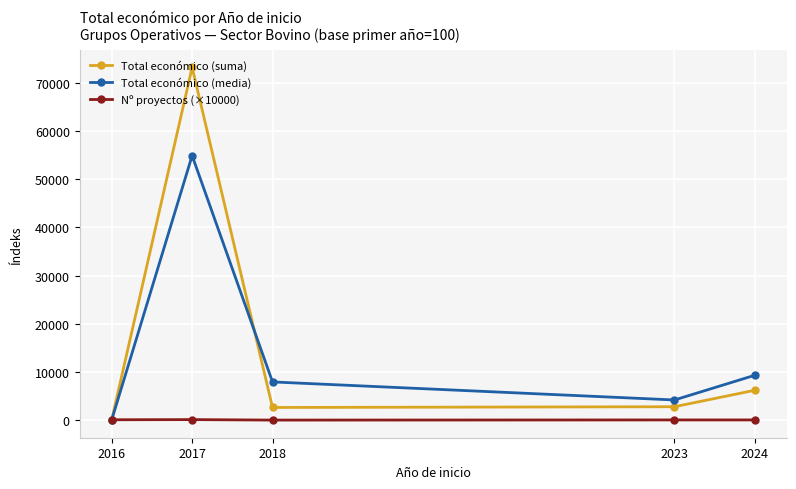

What are all the series names shown in the legend?

Total económico (suma), Total económico (media), Nº proyectos (×10000)